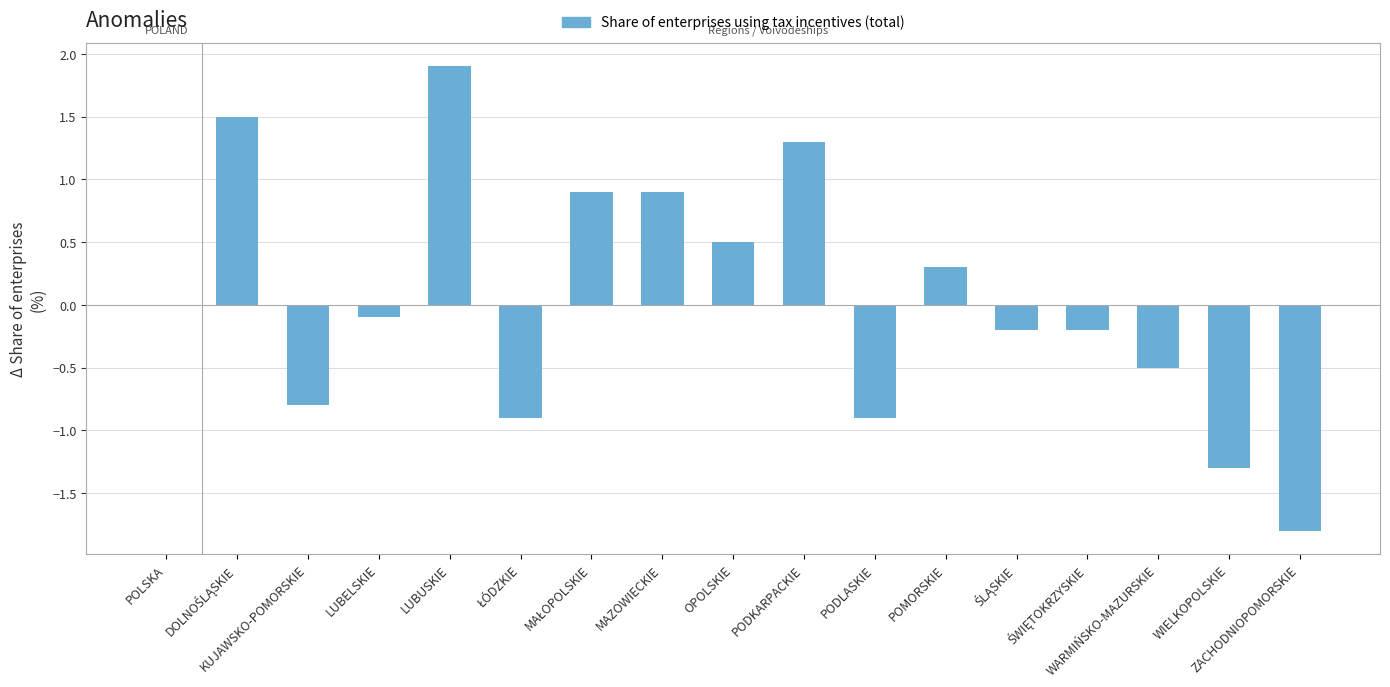

What is the maximum value shown in the chart?

1.9